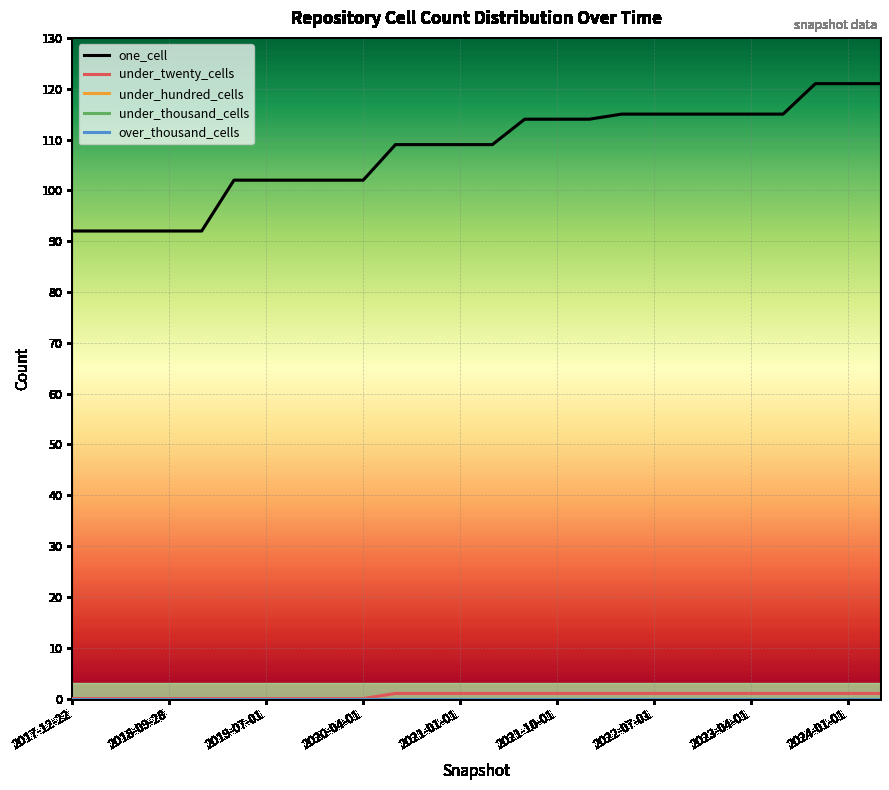

True or false: one_cell and under_hundred_cells cross at least once.

False